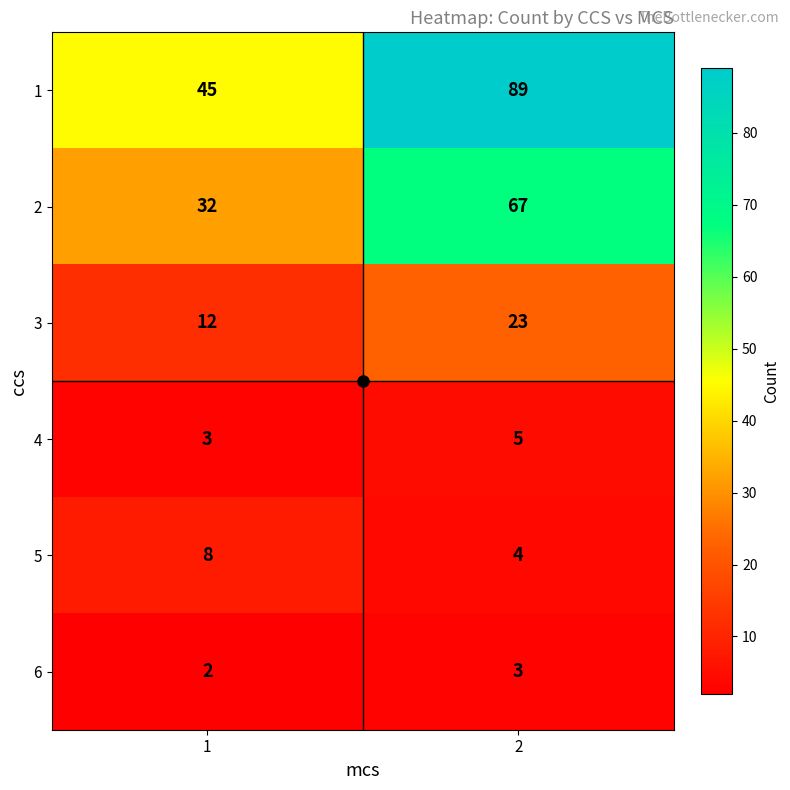

True or false: 4 has a value of 5 at 2.

True